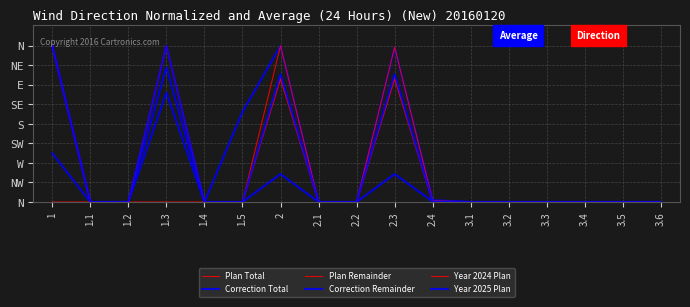

Does the chart have visible grid lines?

Yes